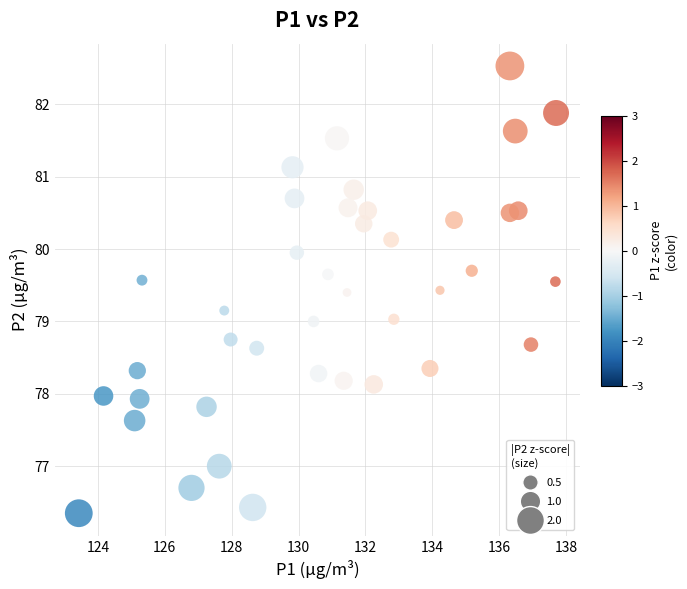

What is the range of Y values (max minus min)?

6.2